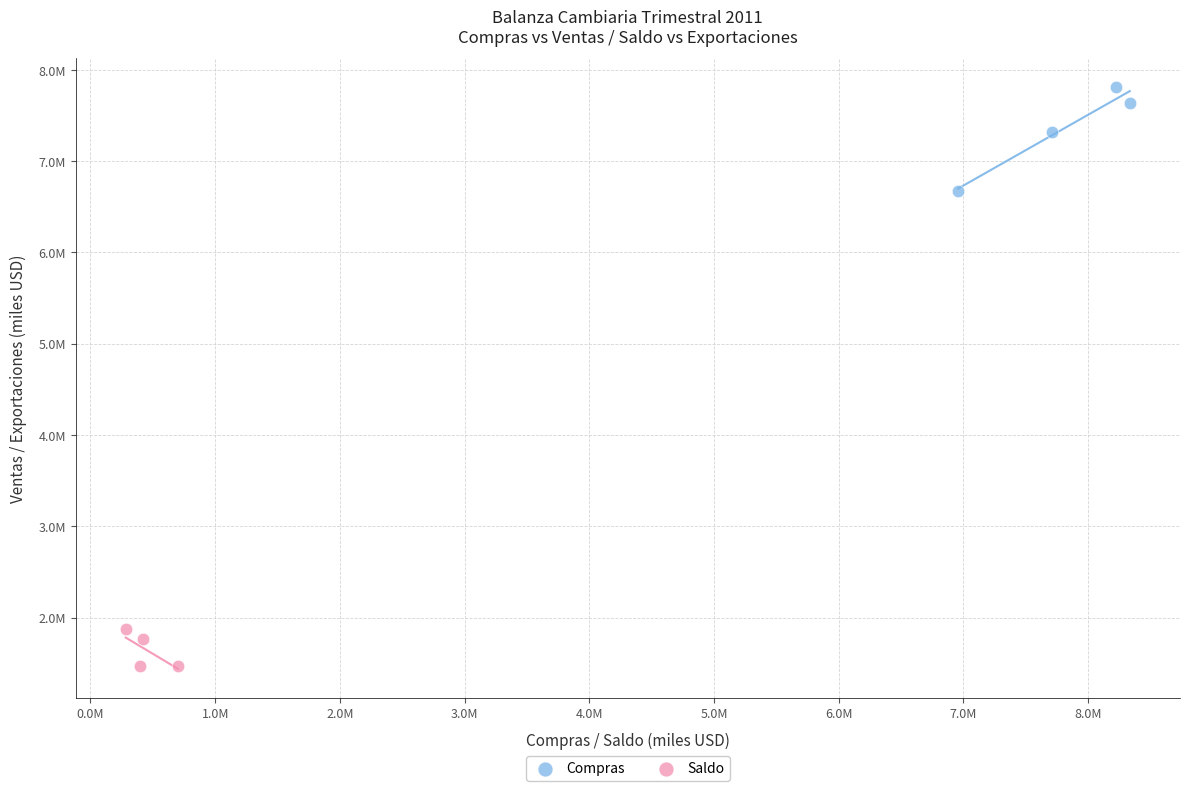

Which series contains the highest Y value?

Compras